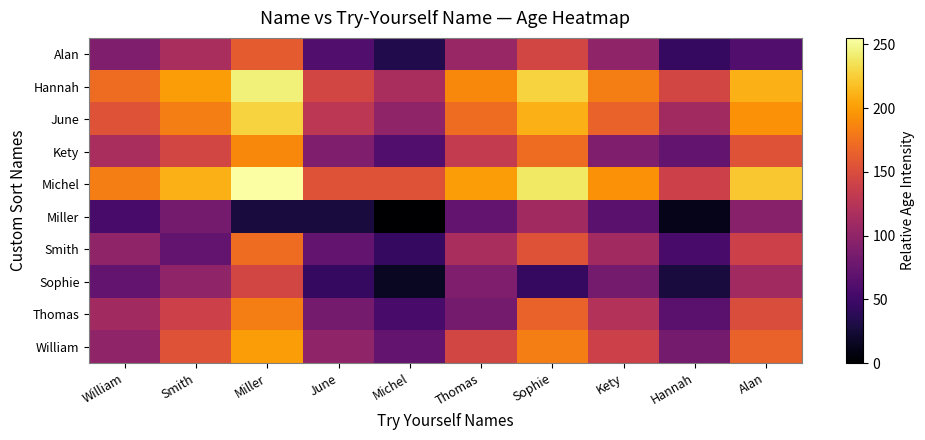

Which series has the largest total across all categories?

Michel